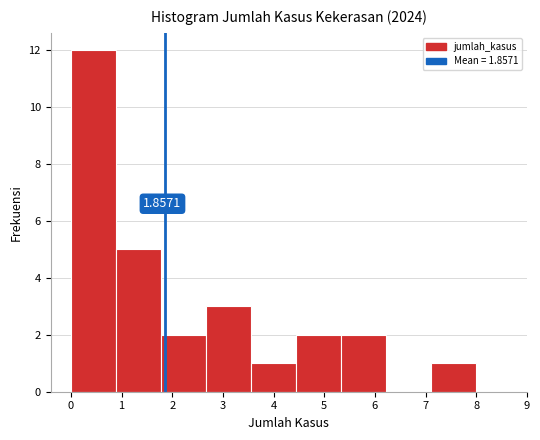

Which range on the x-axis has the tallest bar?

0.0 to 0.9